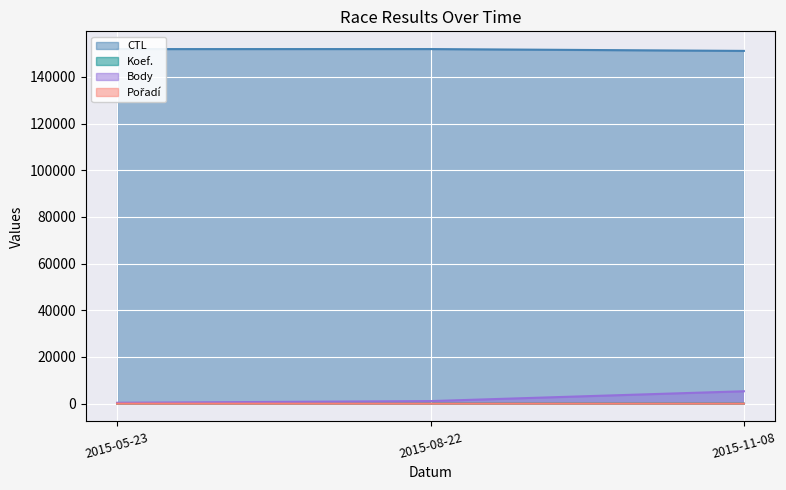

What value does the Pořadí series have at 2015-11-08?

5